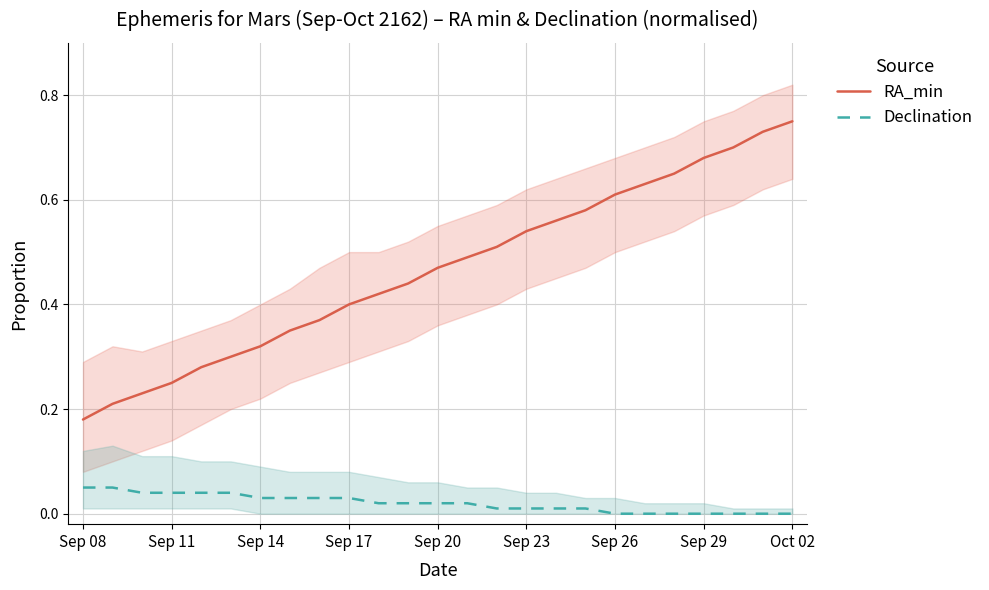

True or false: RA_min and Declination cross at least once.

False